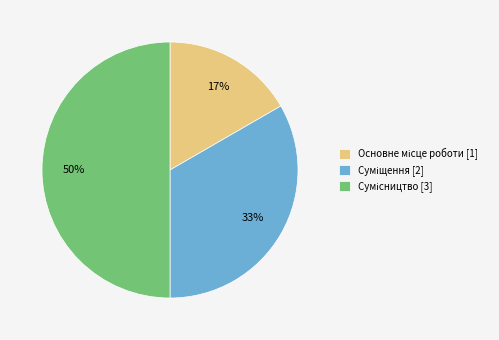

To the nearest percent, what is the difference between the largest and smallest slice percentages?

33%